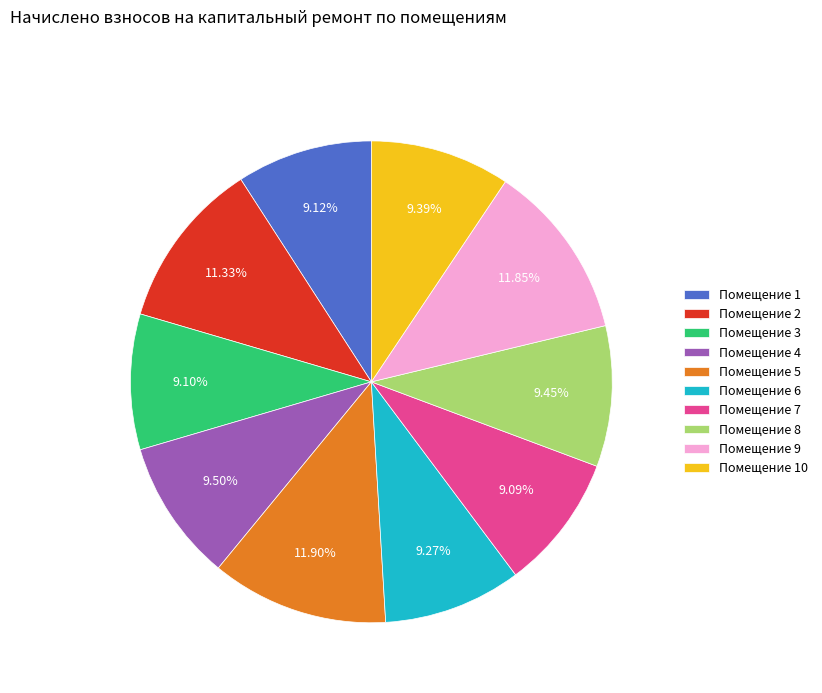

Count the number of slices in the pie.

10